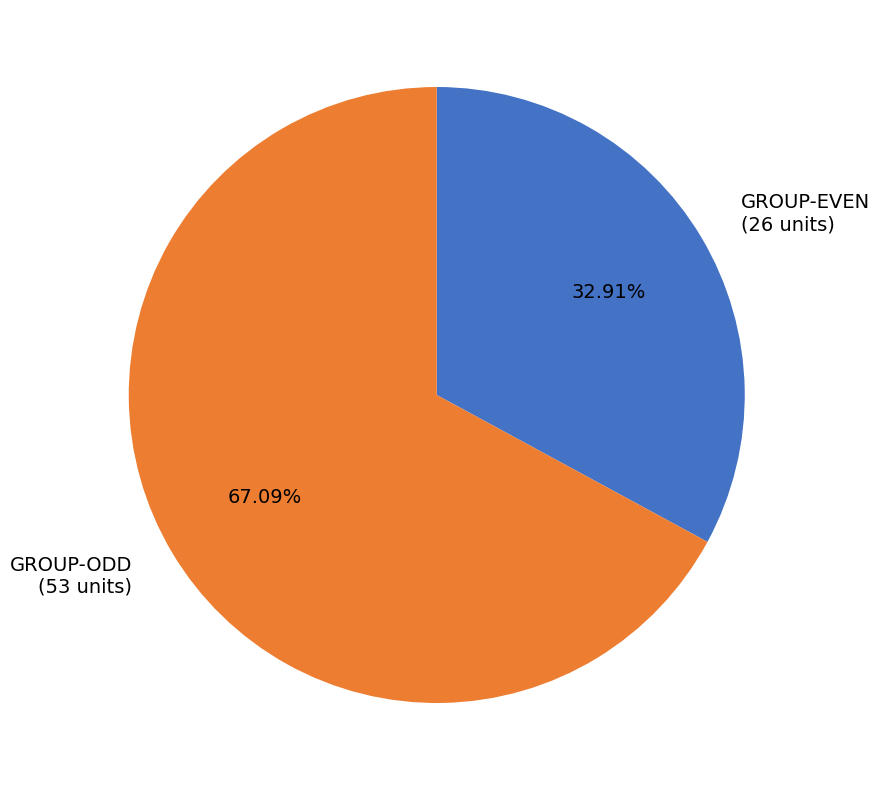

Rank the categories by value from lowest to highest.

GROUP-EVEN (26 units), GROUP-ODD (53 units)